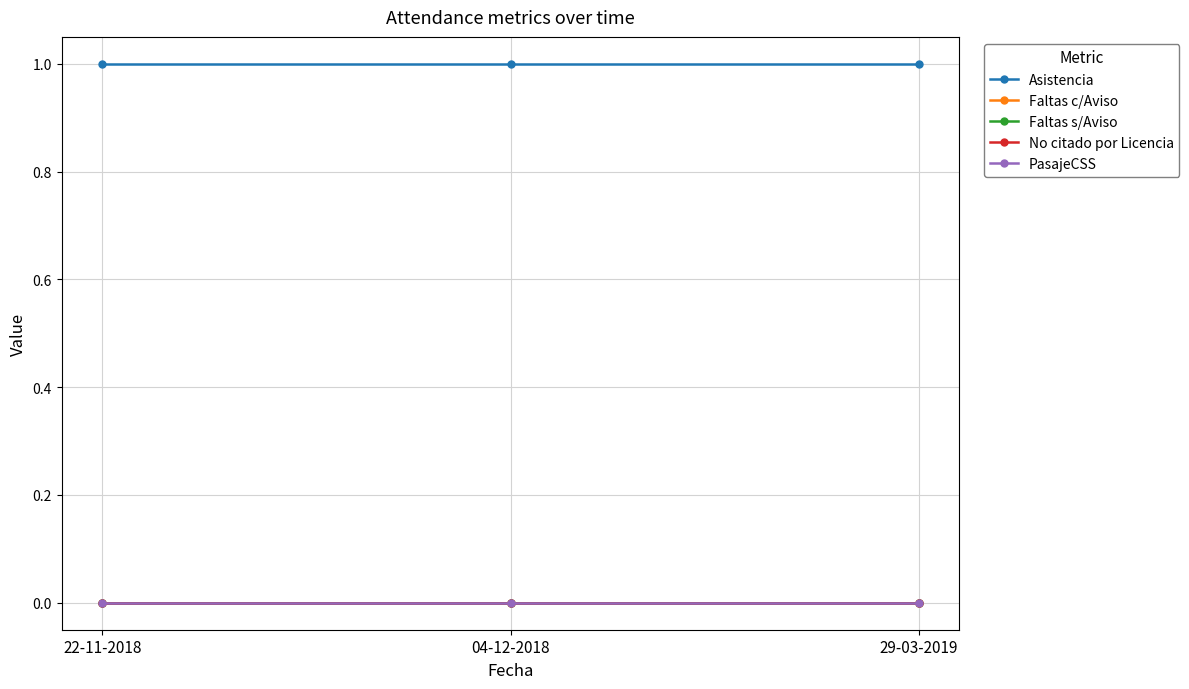

Is this an area chart (filled region under the line)?

No